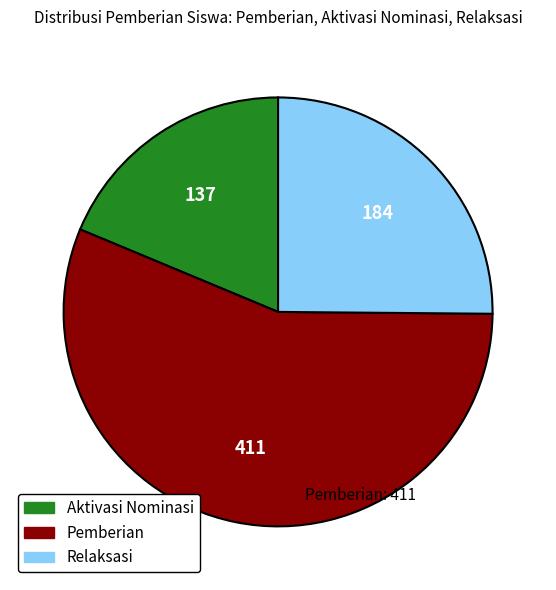

Rank the categories by value from lowest to highest.

Aktivasi Nominasi, Relaksasi, Pemberian